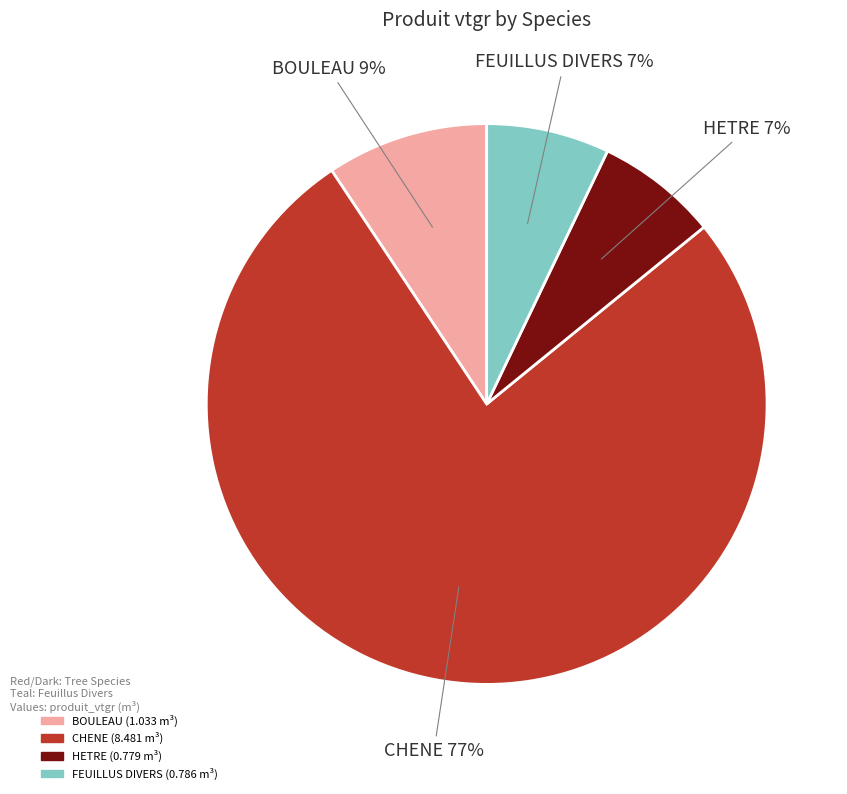

Is the sum of BOULEAU and HETRE greater than half?

No